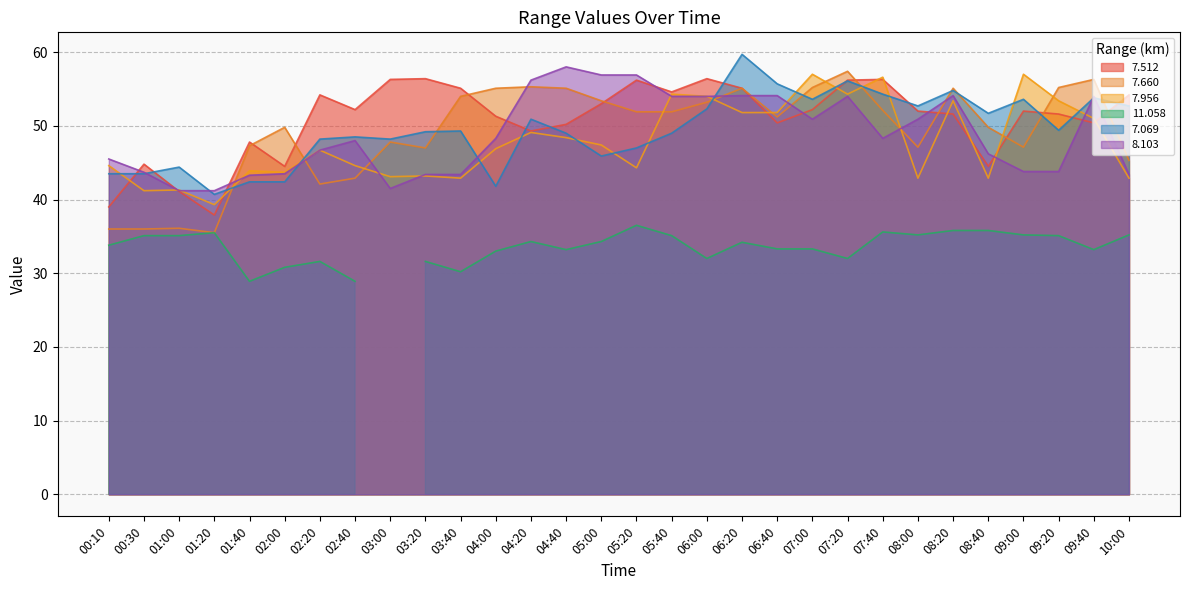

What is the difference between the maximum and second lowest values in the   7.956 series?

15.8